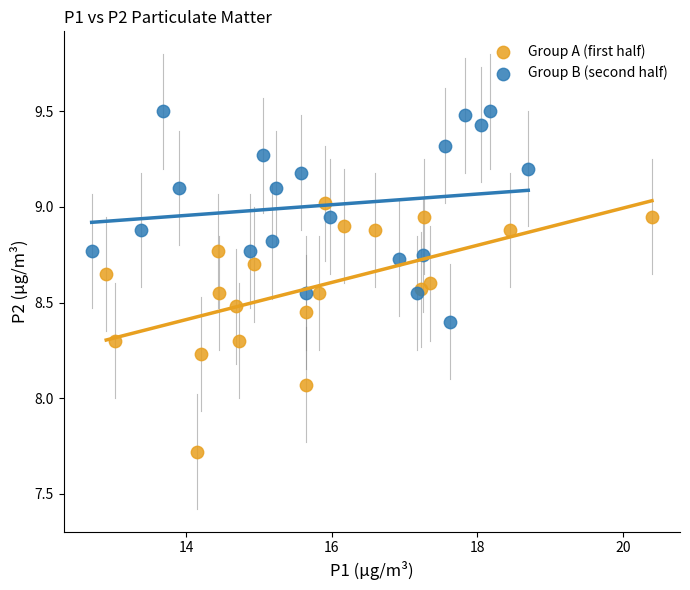

Which series contains the lowest Y value?

Group A (first half)